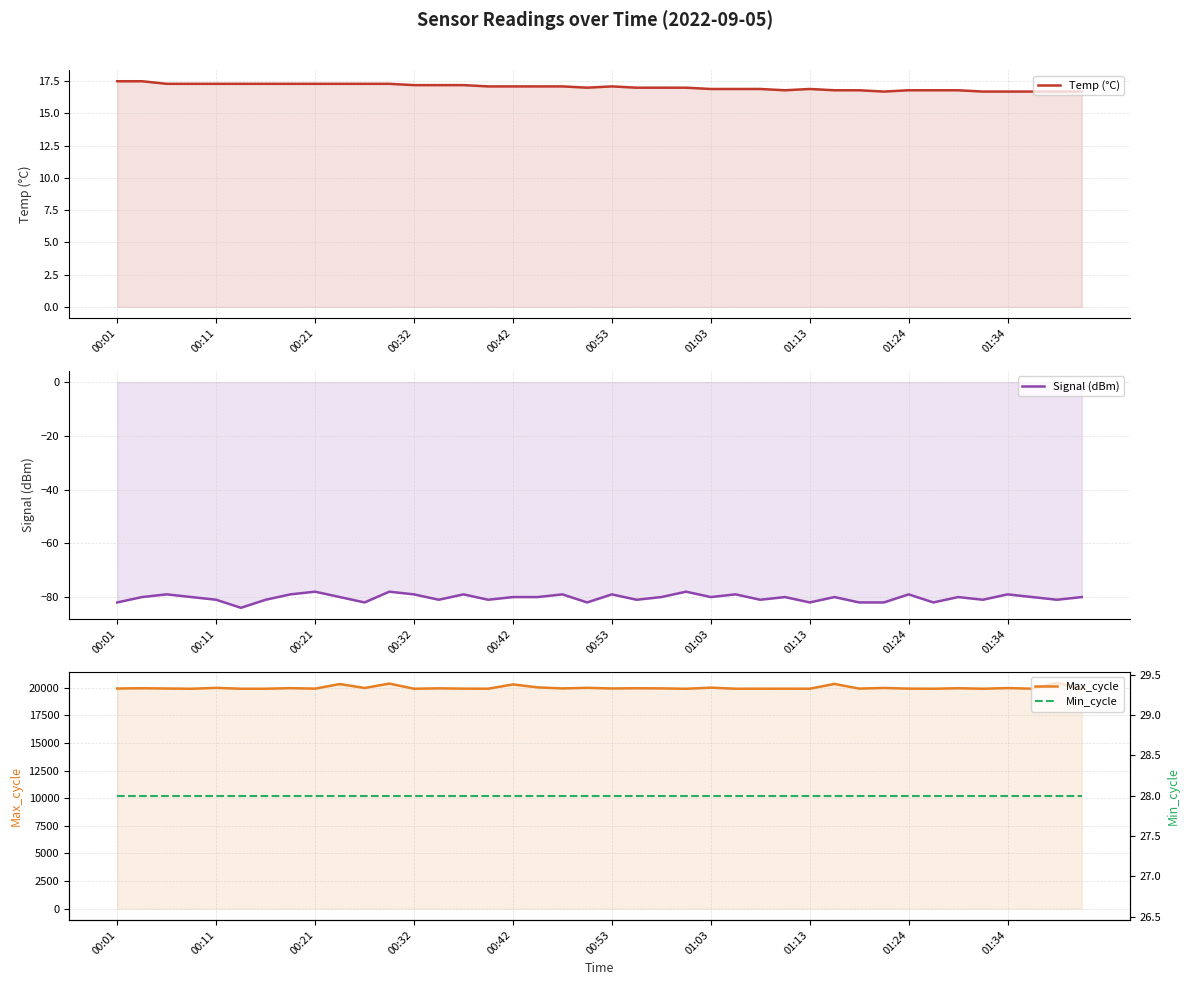

How many values in the Signal (dBm) series exceed -80?

12